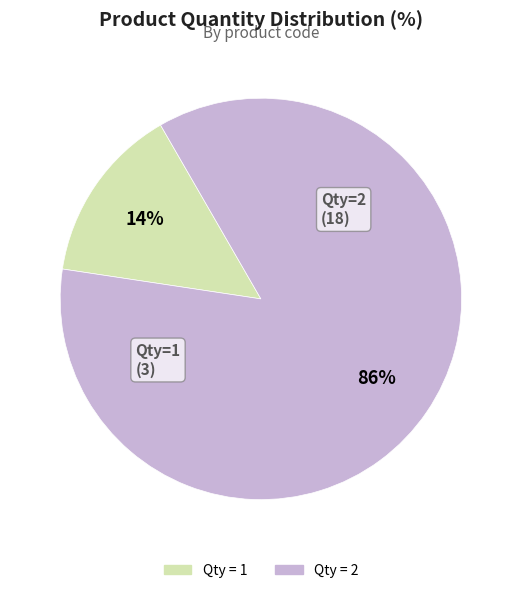

To the nearest percent, what is the average slice percentage?

50%